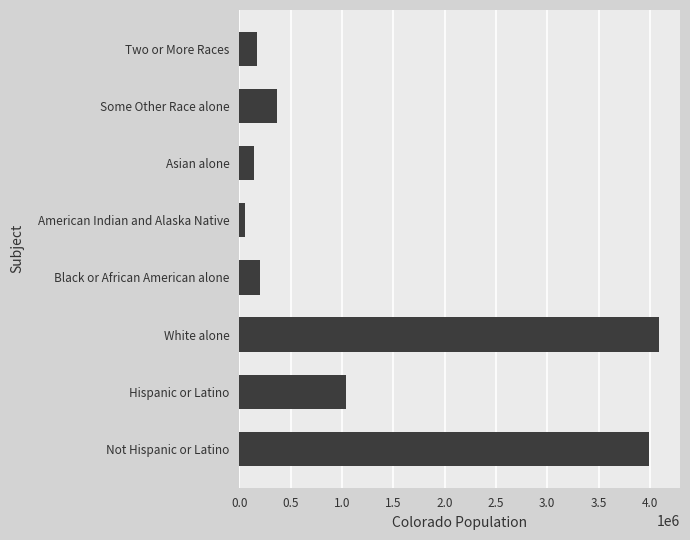

What is the difference between the second highest and minimum values?

3934499